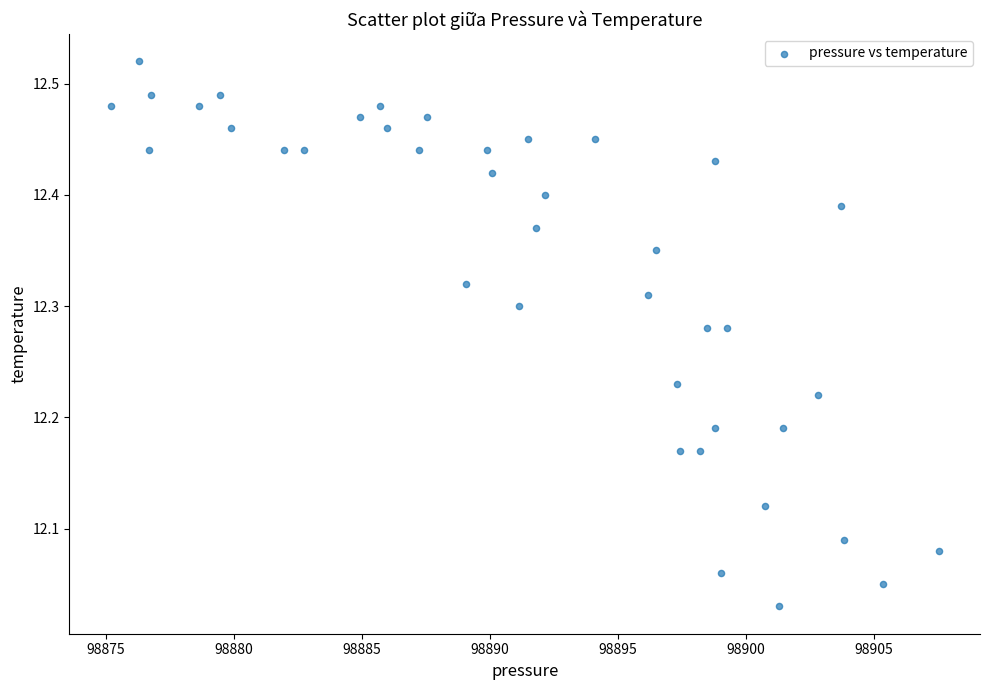

What is the range of X values (max minus min)?

32.3